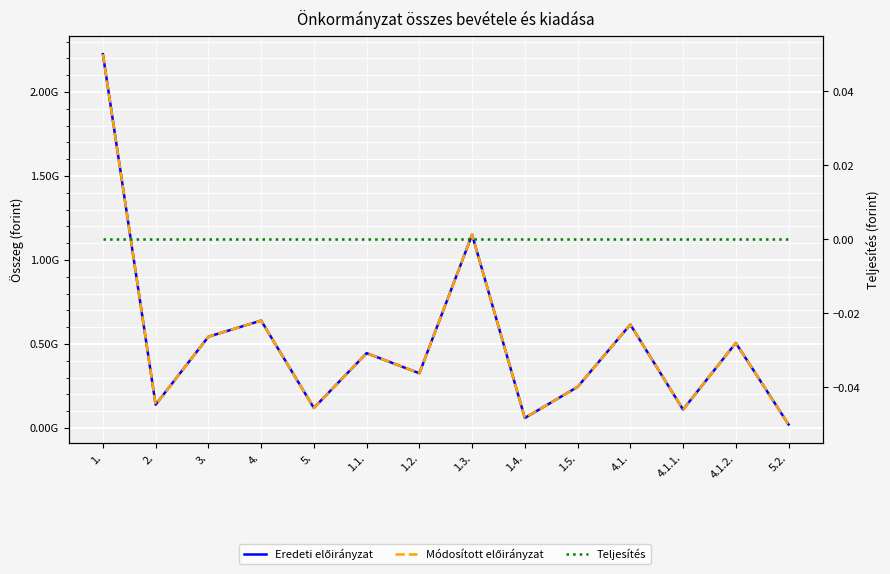

True or false: Módosított előirányzat and Teljesítés intersect in this chart.

False